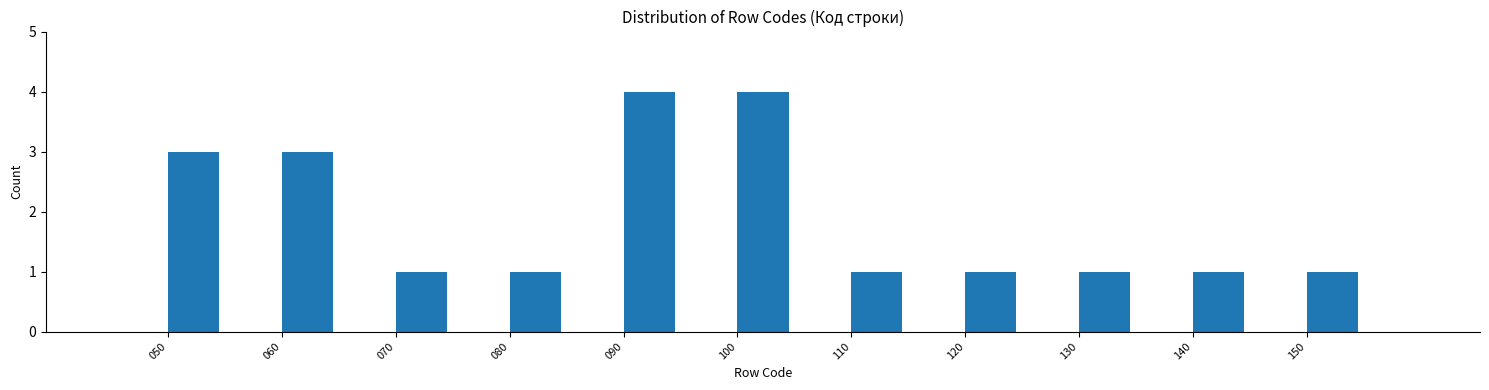

What is the height of the bar covering 50 to 55 on the x-axis? The values are not printed on the chart, so give them approximately, as read against the axis.

3